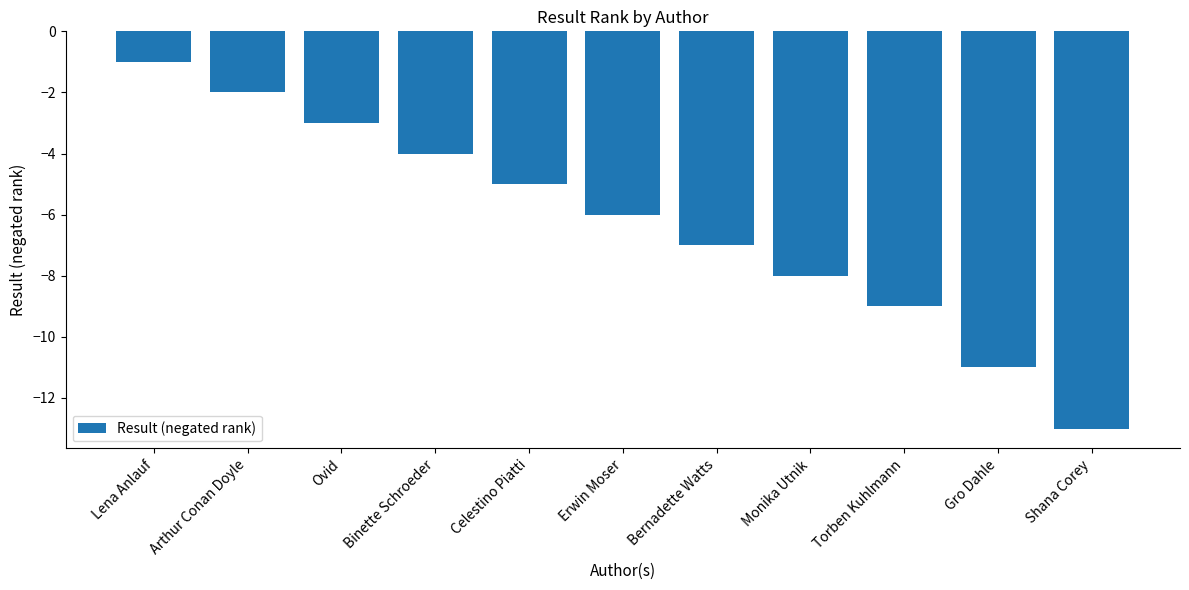

What is the label of the 2nd bar from the right?

Gro Dahle